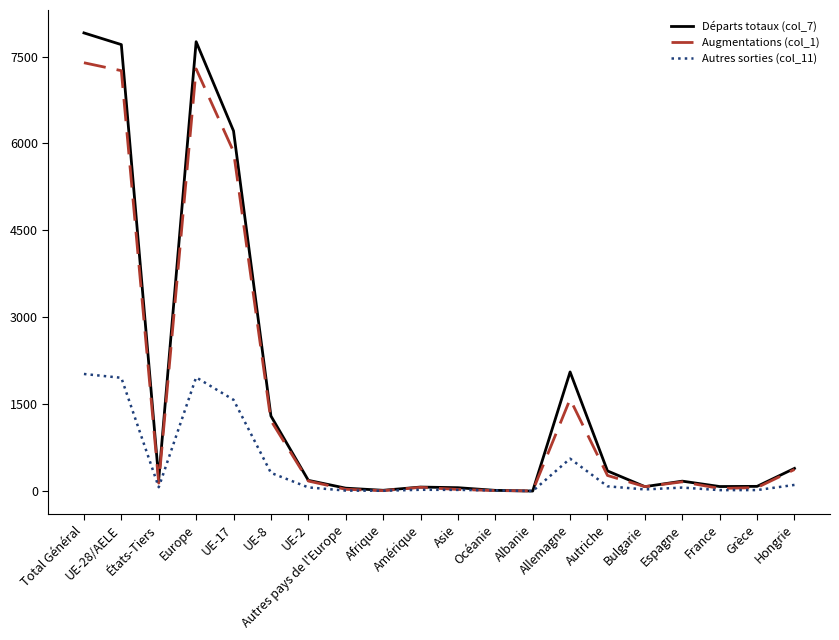

List the series in order of their peak value, lowest first.

Autres sorties (col_11), Augmentations (col_1), Départs totaux (col_7)